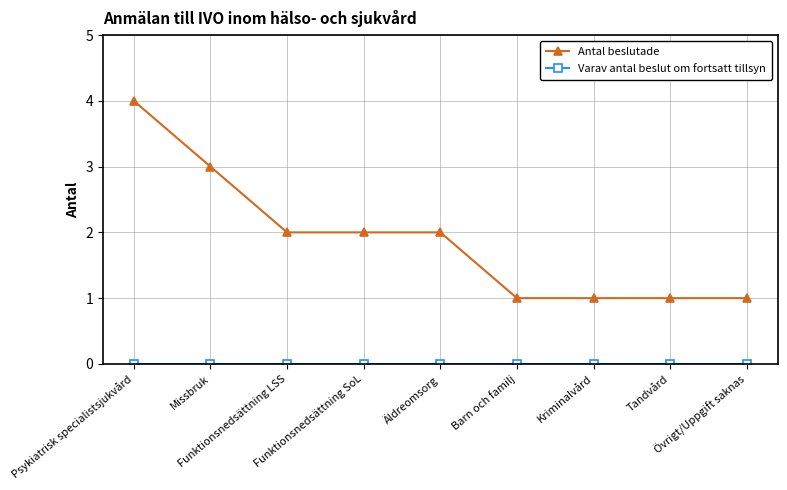

What is the value of the Antal beslutade point at the 1st from the left?

4